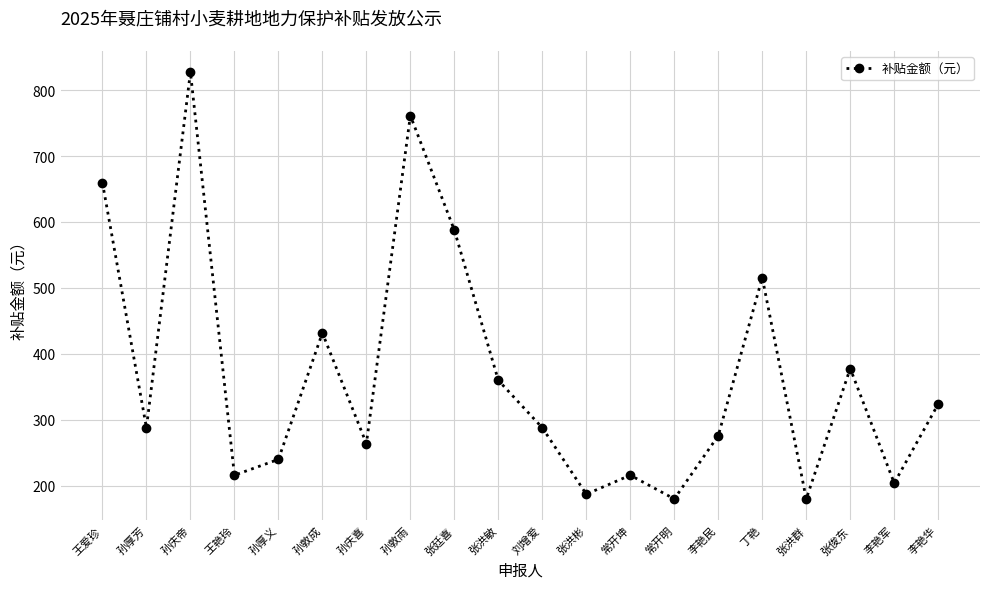

At which label is the value closest to 503?

丁艳